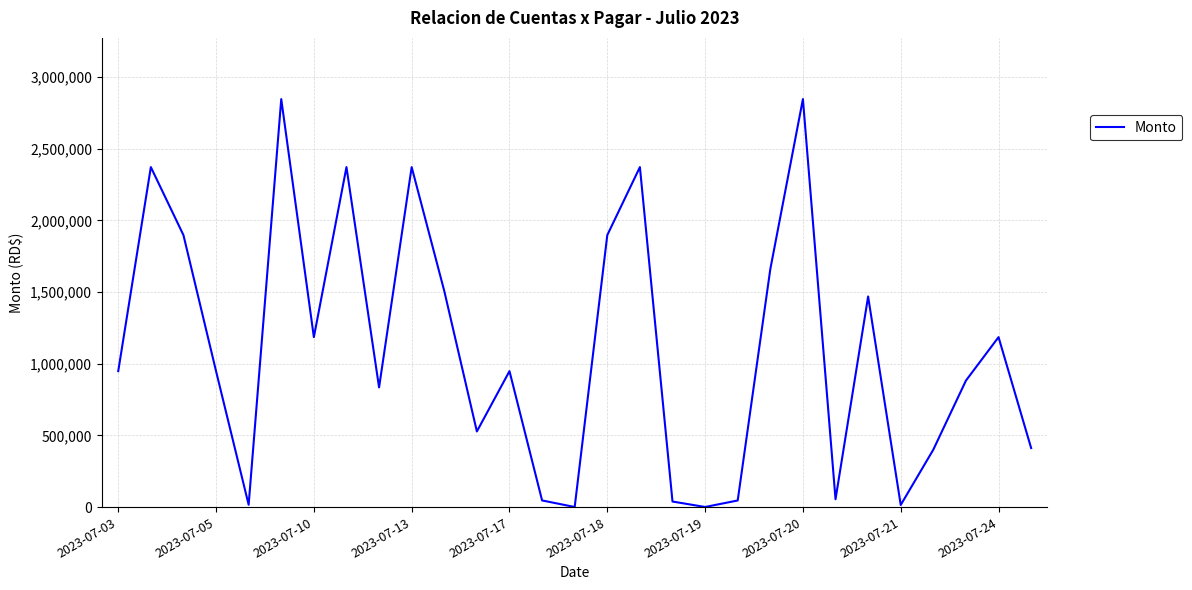

What is the difference between the maximum and minimum values?

2844179.5